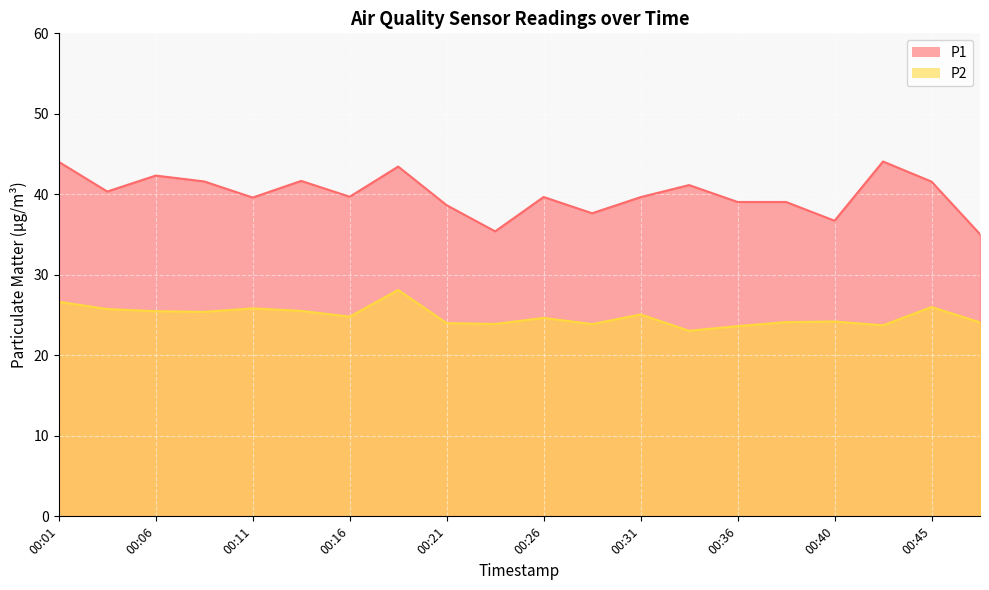

True or false: P2 and P1 cross at least once.

False